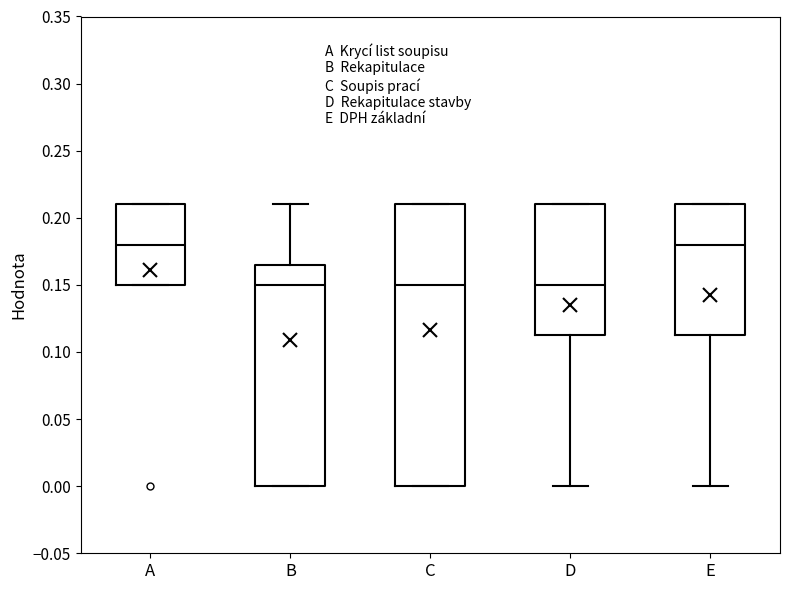

Which box is the tallest, from its lower edge to its upper edge?

C